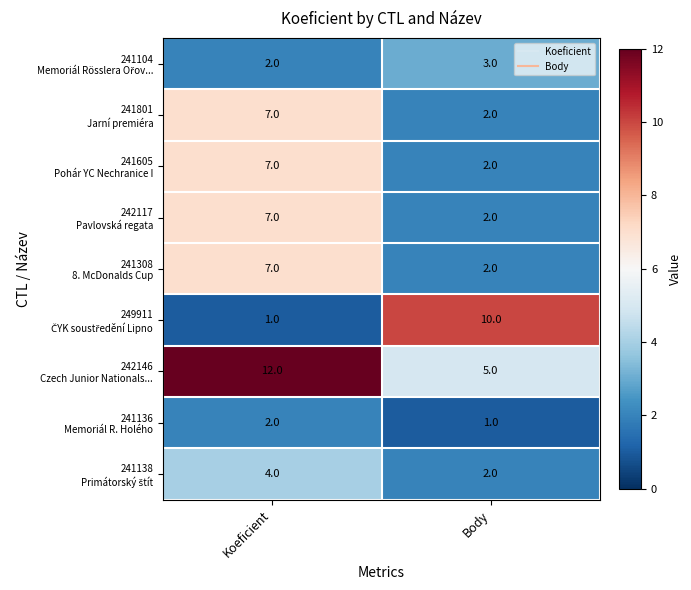

What is the total value across all series at Koeficient?

49